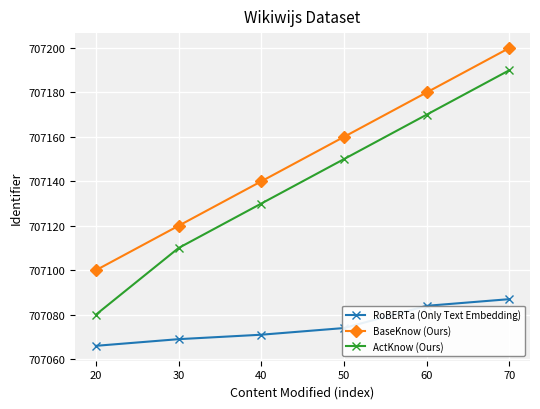

At which label does RoBERTa (Only Text Embedding) reach its peak?

70